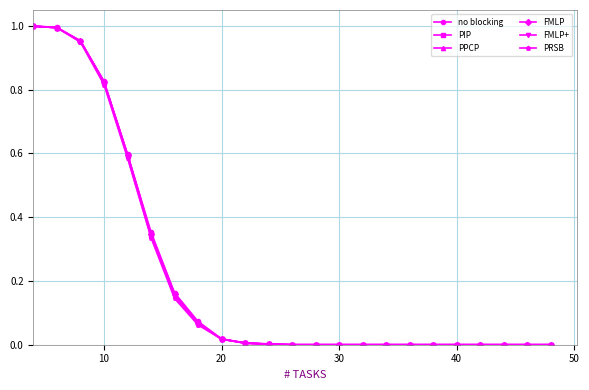

Is this an area chart (filled region under the line)?

No